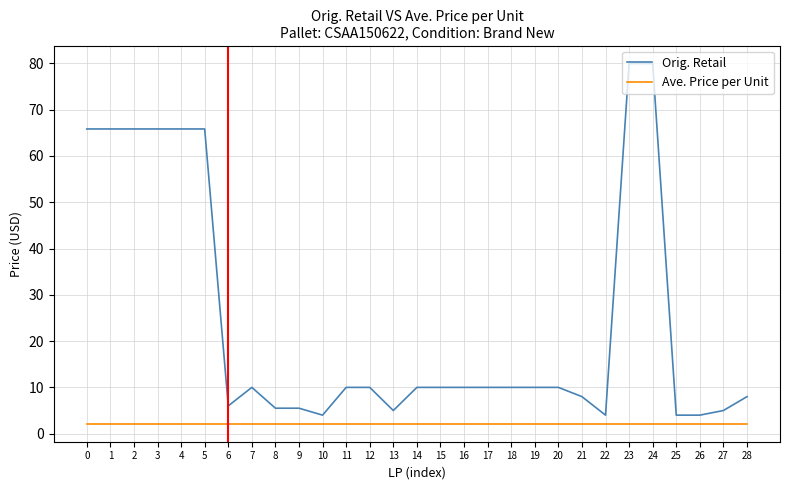

What is the total value across all series at 4?

68.0